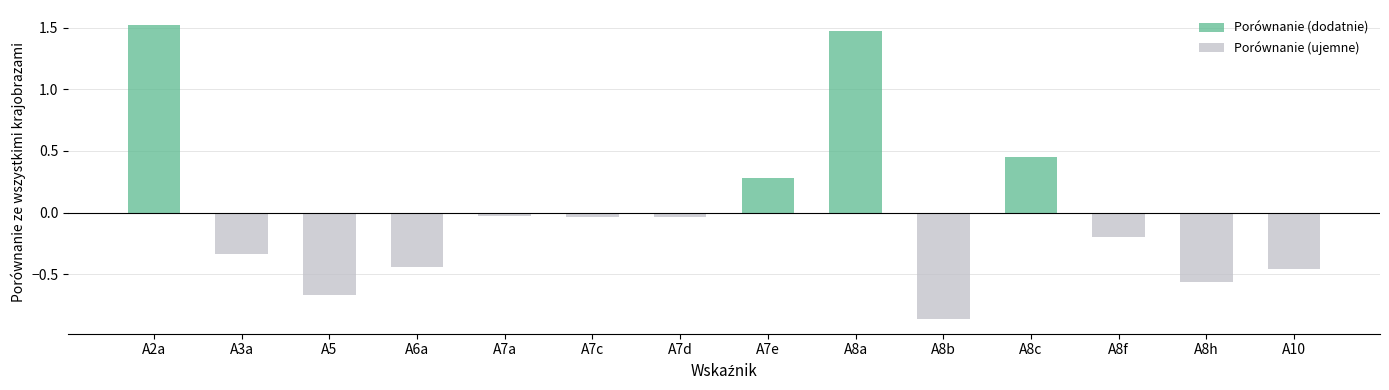

The value at A7c is -0.0. True or false?

False